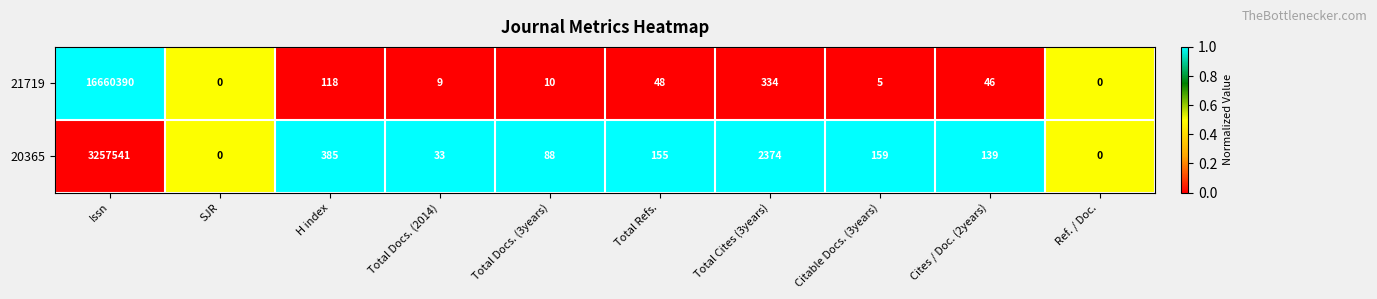

What is the difference between the 20365 values at H index and Total Cites (3years)?

1989